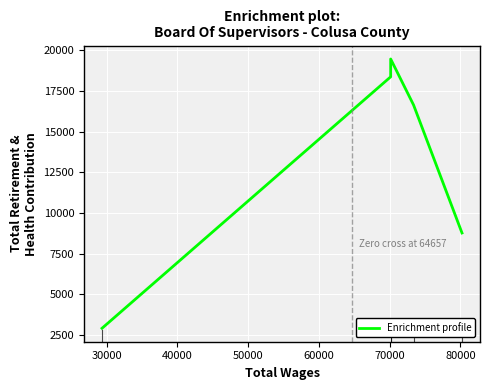

What is the maximum value shown in the chart?

19474